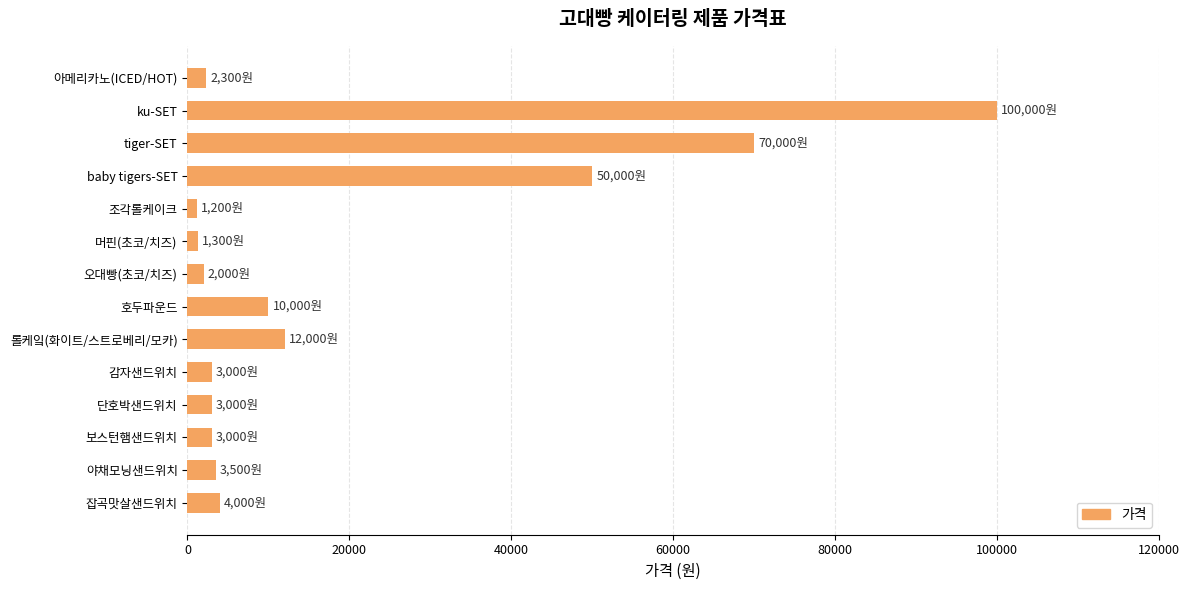

What is the difference between the maximum and minimum values?

98800